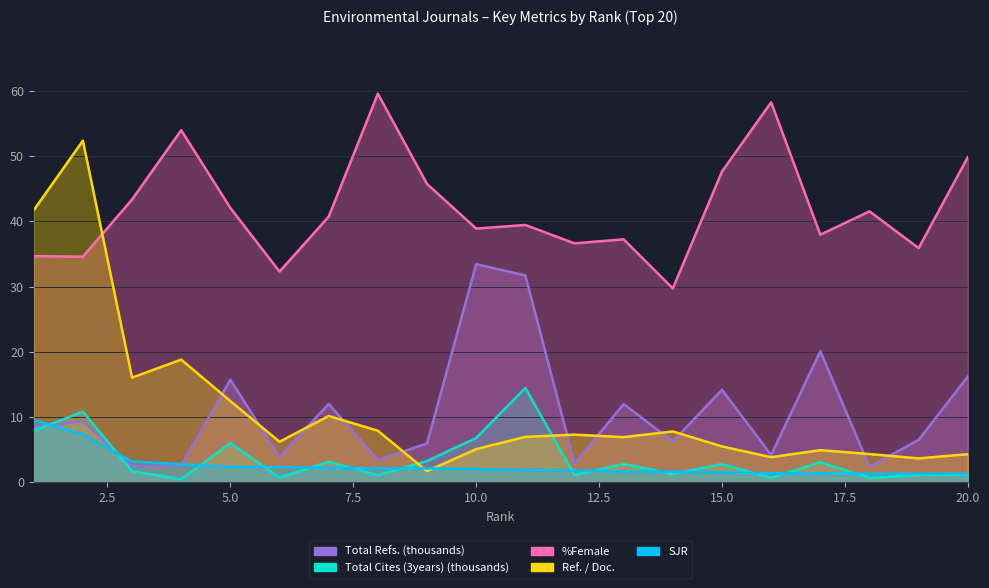

At which category does Ref. / Doc. reach its first local valley?

3